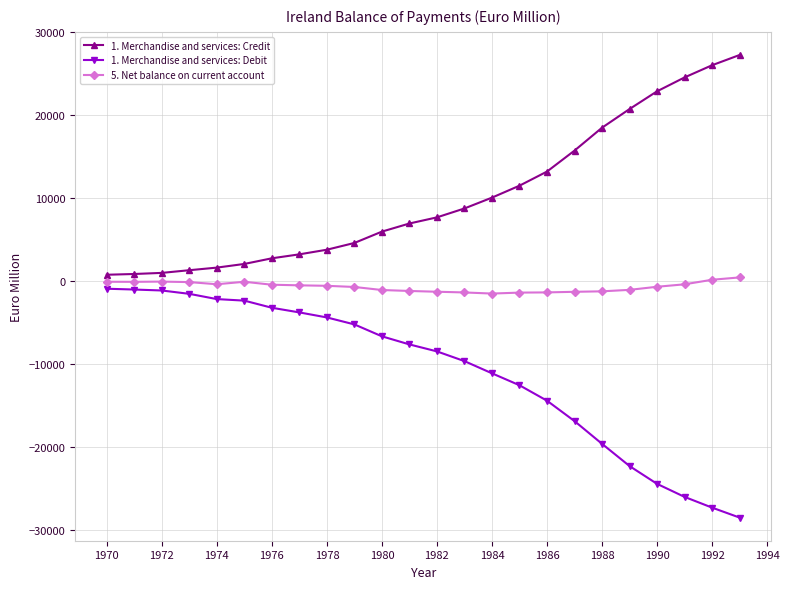

What is the smallest value displayed?

-28500